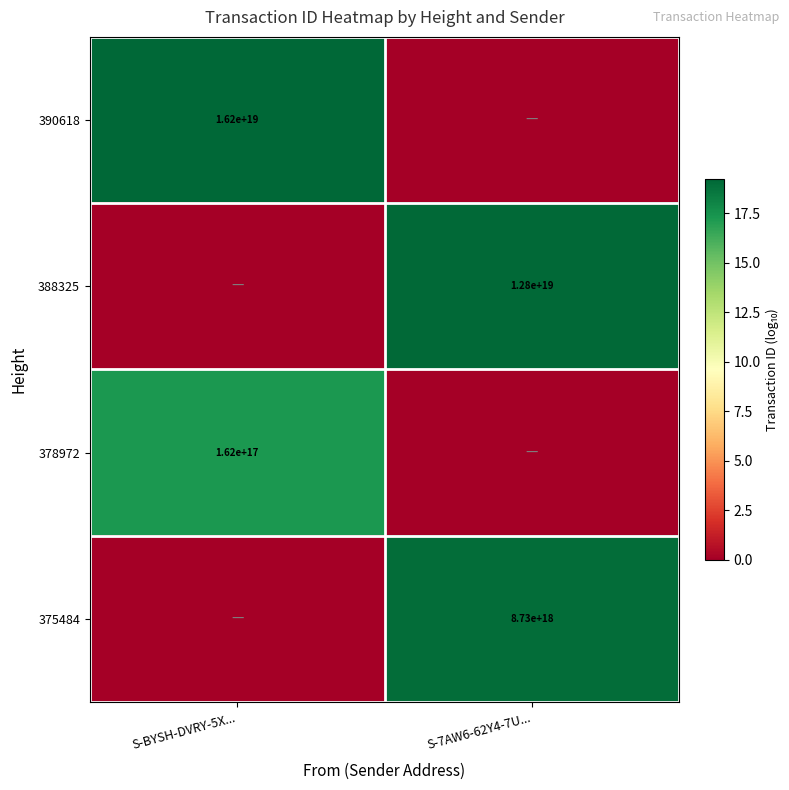

At how many categories does at least one series exceed 19?

2